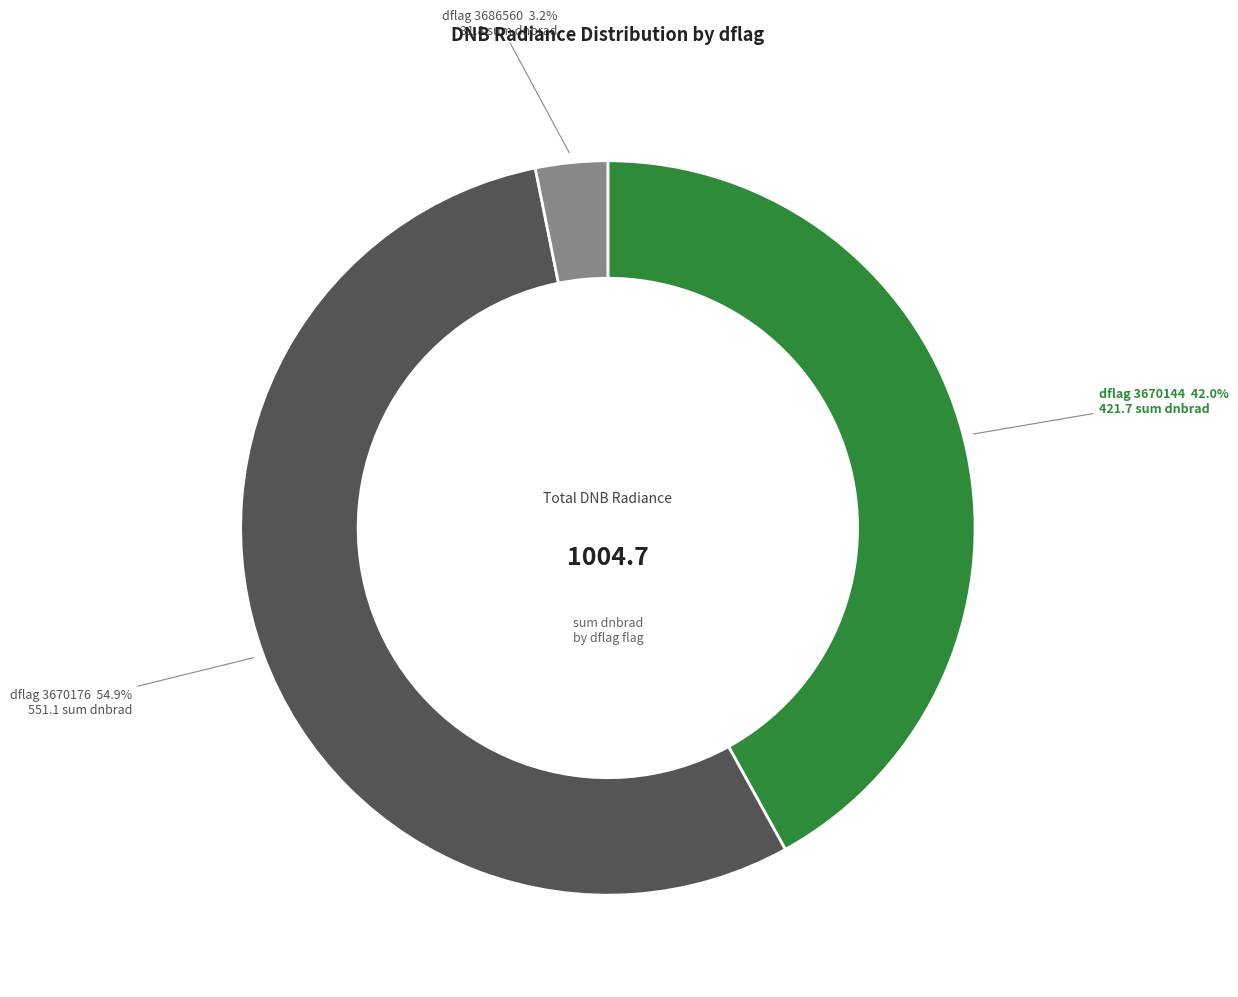

Is there any slice that represents more than half of the pie?

Yes